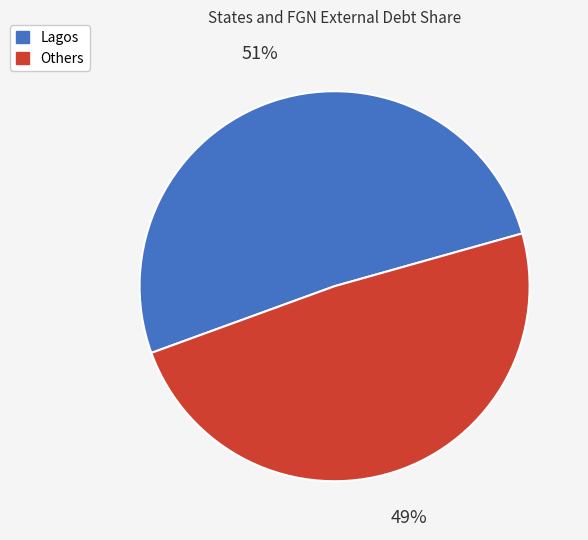

To the nearest percent, what is the average slice percentage?

50%